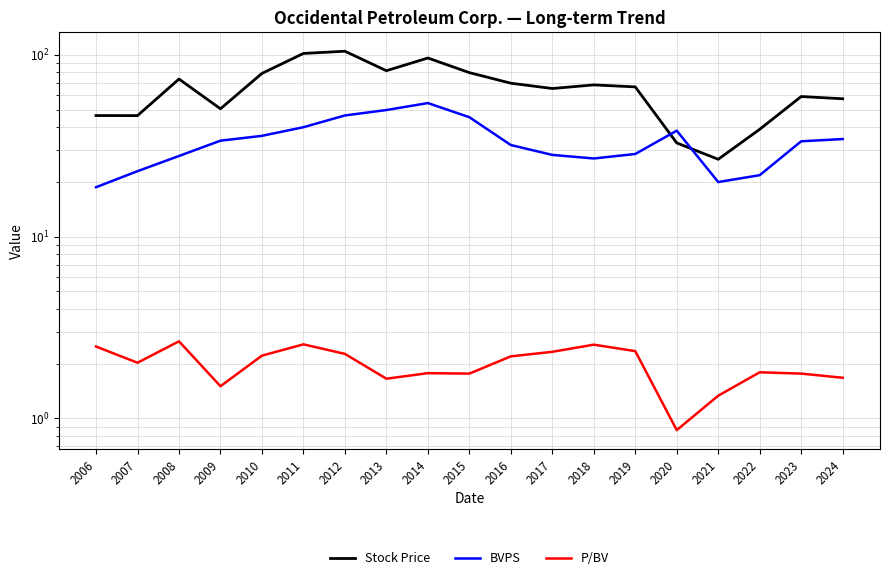

True or false: Stock Price and BVPS cross at least once.

True